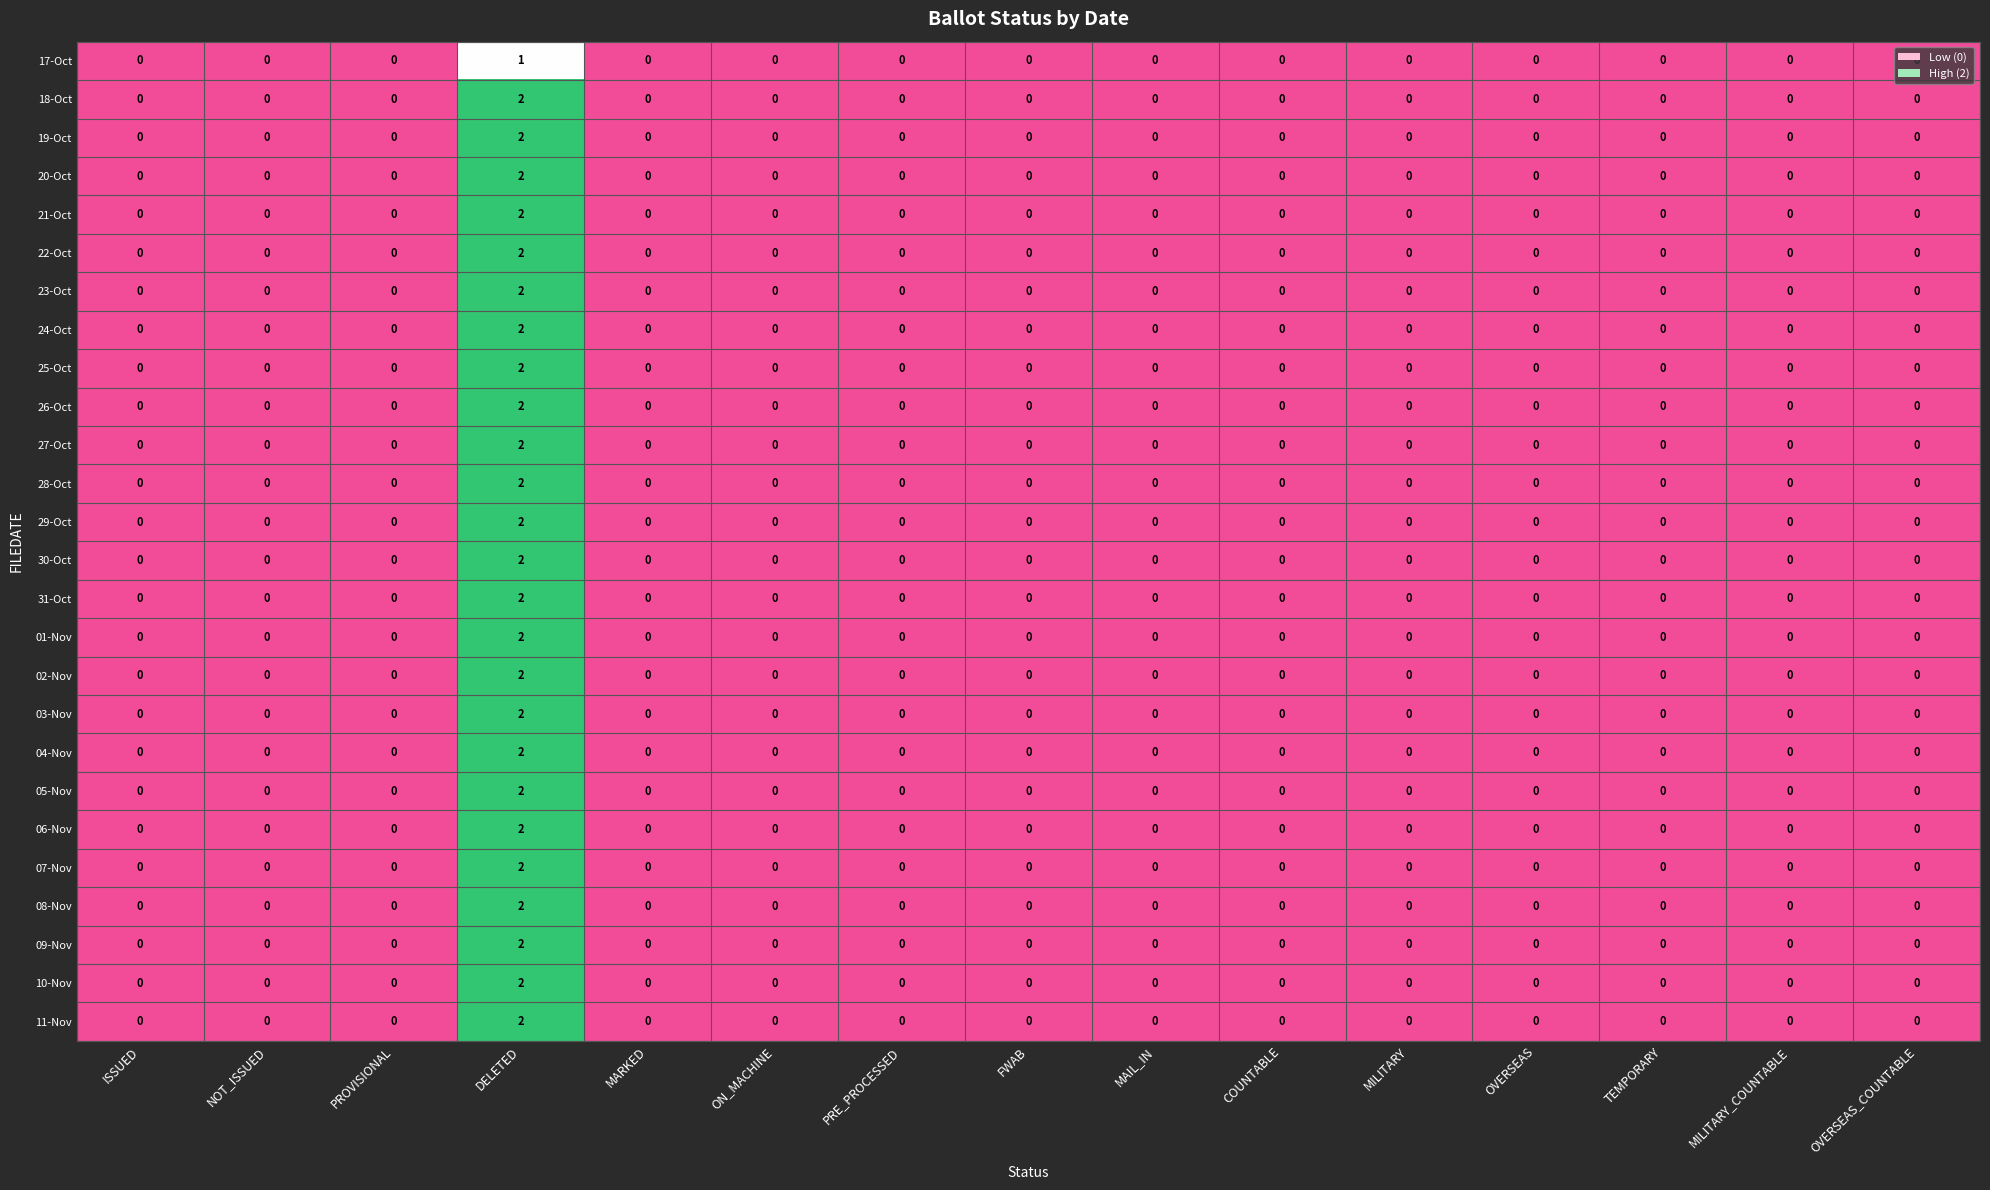

At which category is the sum across all series the highest?

DELETED